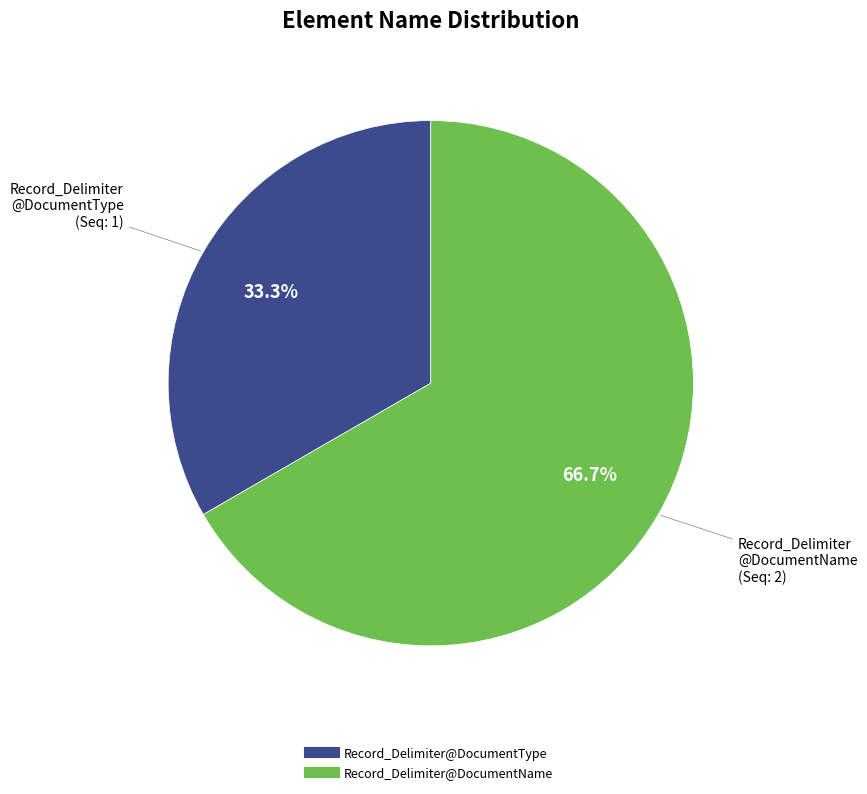

Approximately how many times larger is the value at Record_Delimiter@DocumentType compared to Record_Delimiter@DocumentName?

0.5